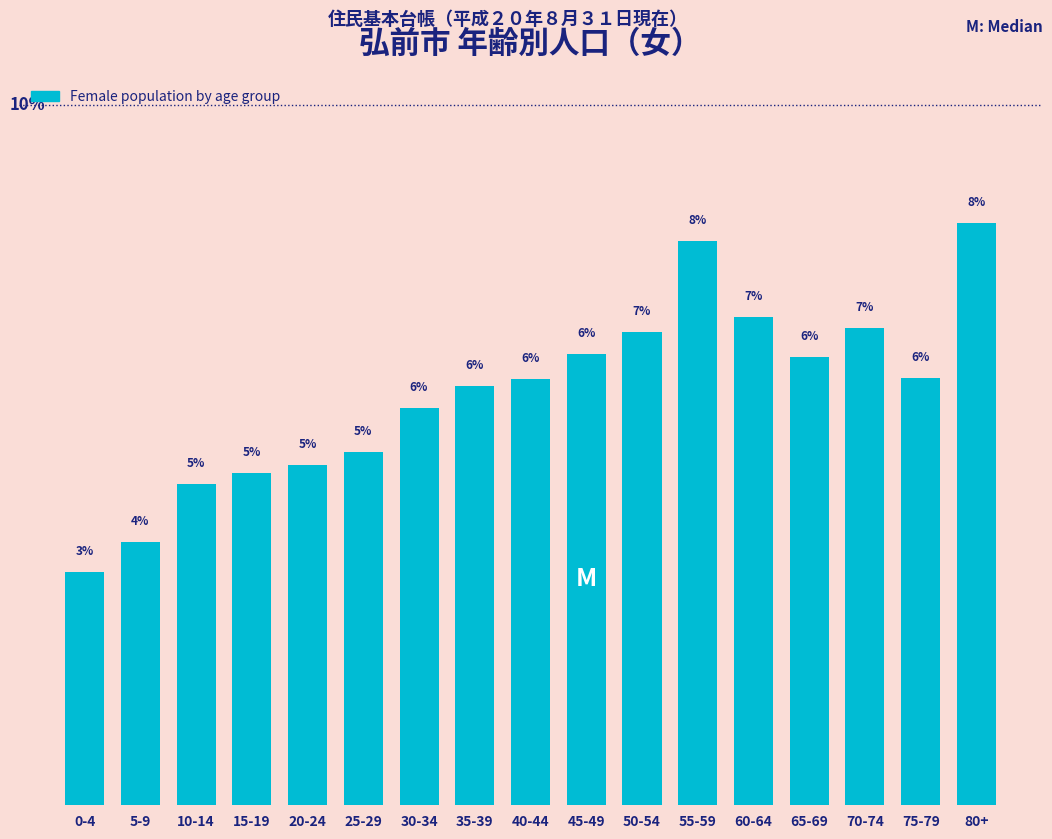

What is the label of the 7th bar from the right?

50-54